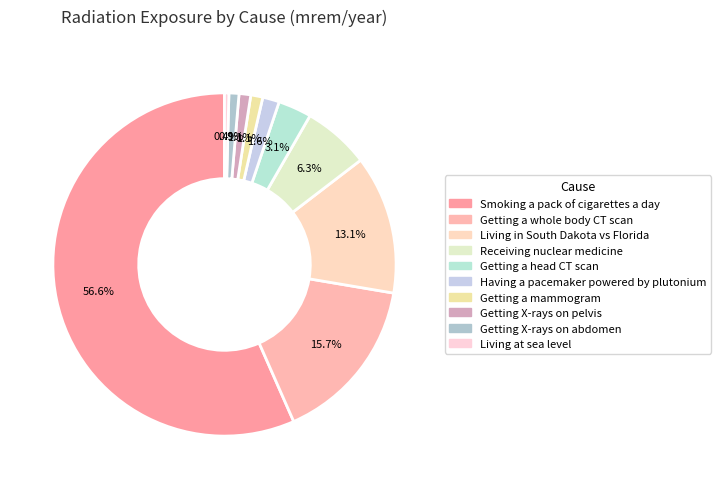

Count the number of slices in the pie.

10